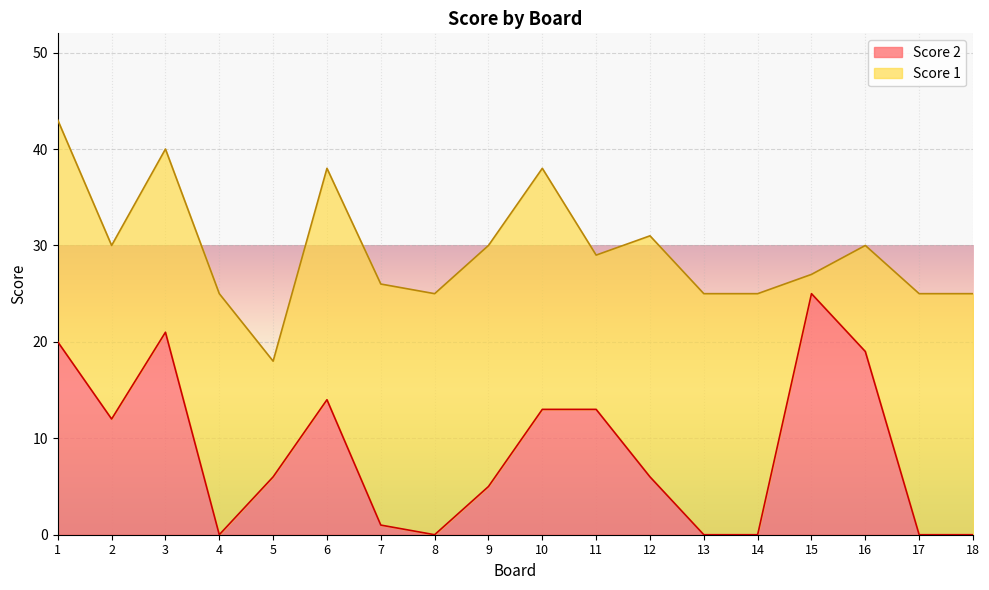

Rank the categories by value from lowest to highest.

4, 8, 13, 14, 17, 18, 7, 9, 5, 12, 2, 10, 11, 6, 16, 1, 3, 15